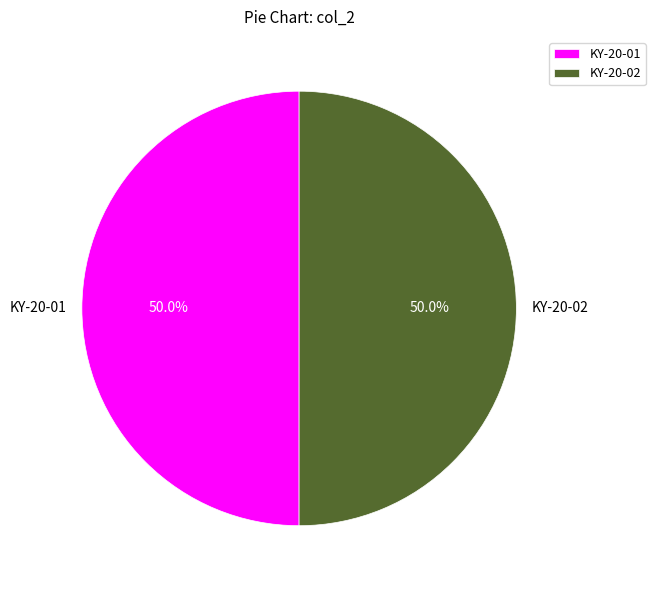

Do KY-20-01 and KY-20-02 together represent more than half of the pie?

Yes